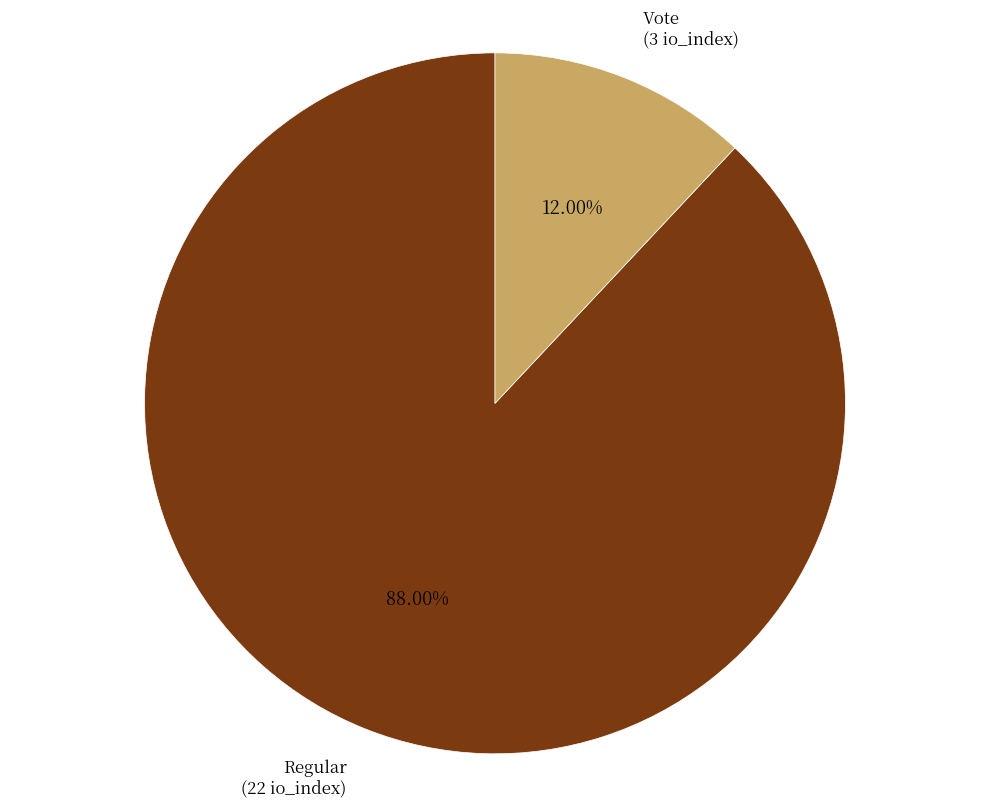

Is there a majority slice in this chart?

Yes